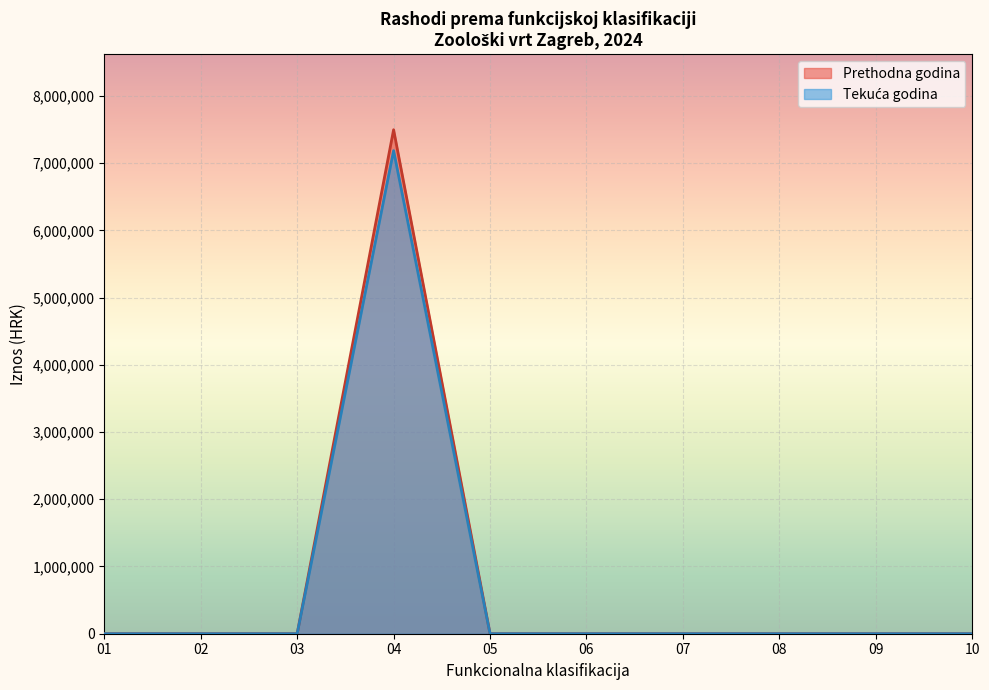

At how many categories does at least one series exceed 364845?

1